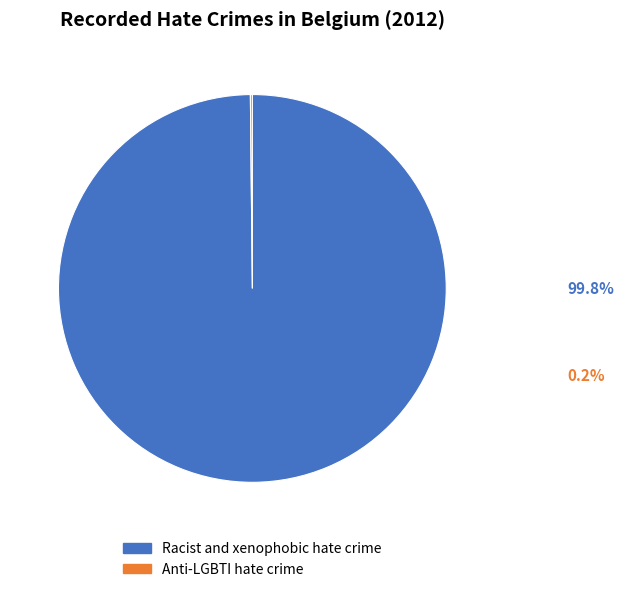

Which category has the biggest portion of the pie?

Racist and xenophobic hate crime